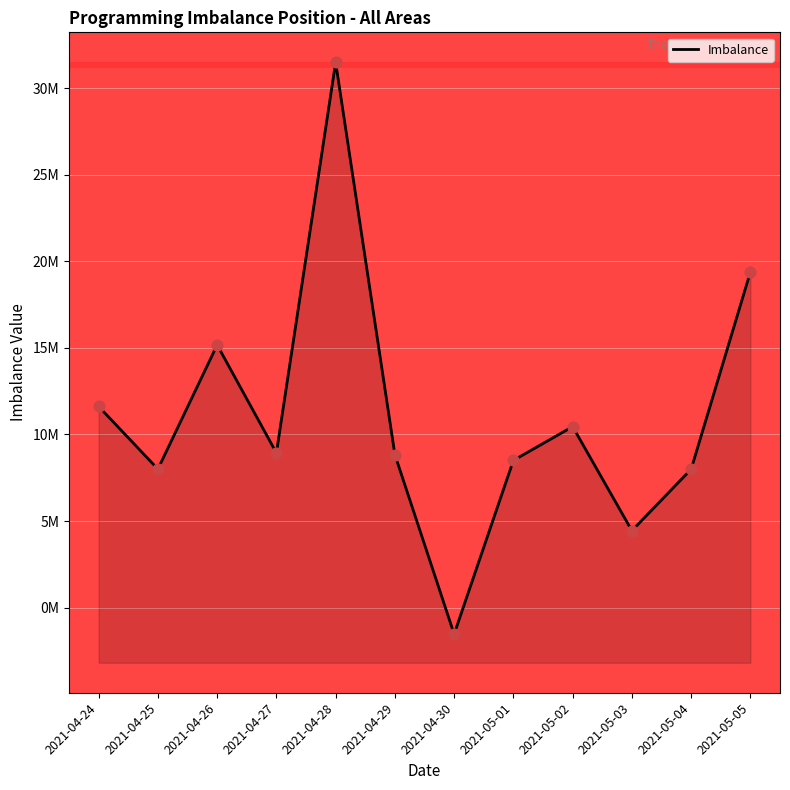

What is the ratio of the value at 2021-05-02 to the value at 2021-04-25?

1.3